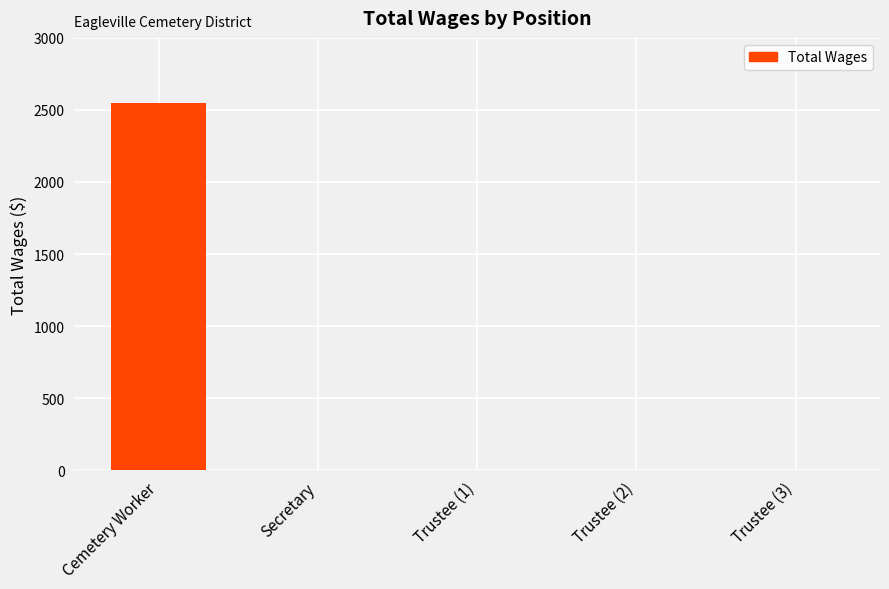

What position from the left is Trustee (1)?

3